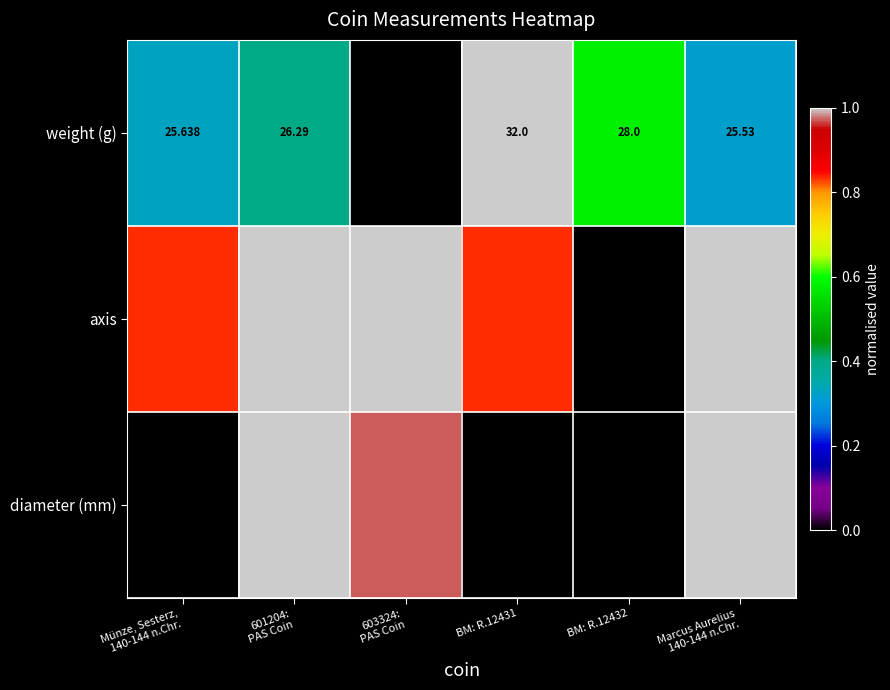

How many data points in weight (g) are above 26?

3